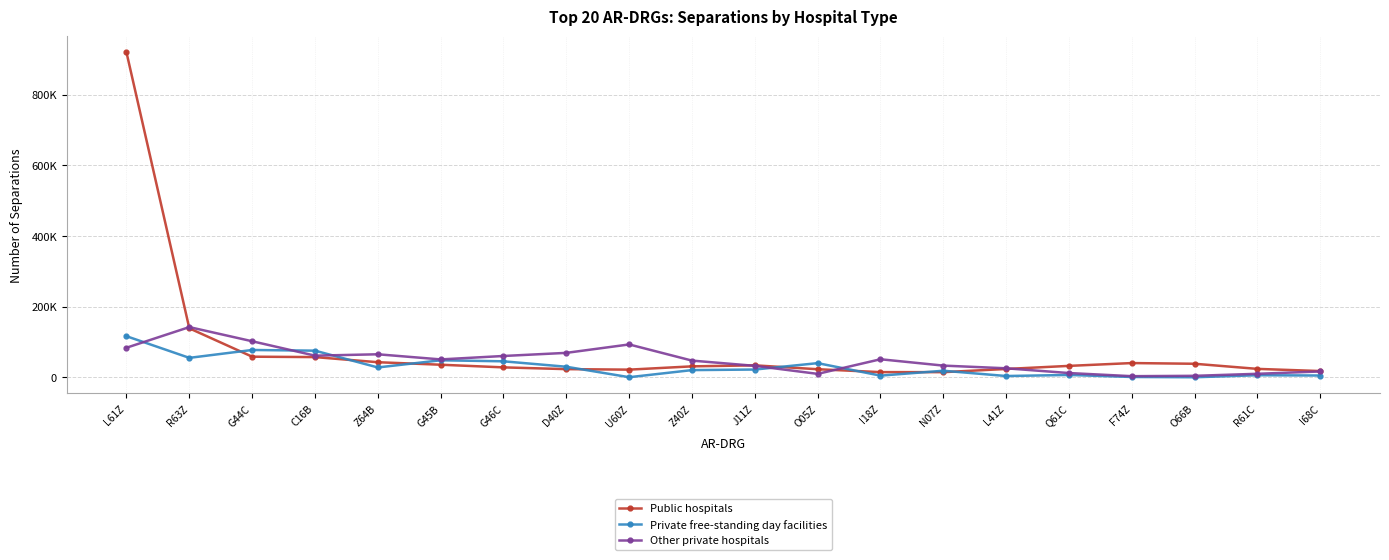

What is the total value across all series at G44C?

237346